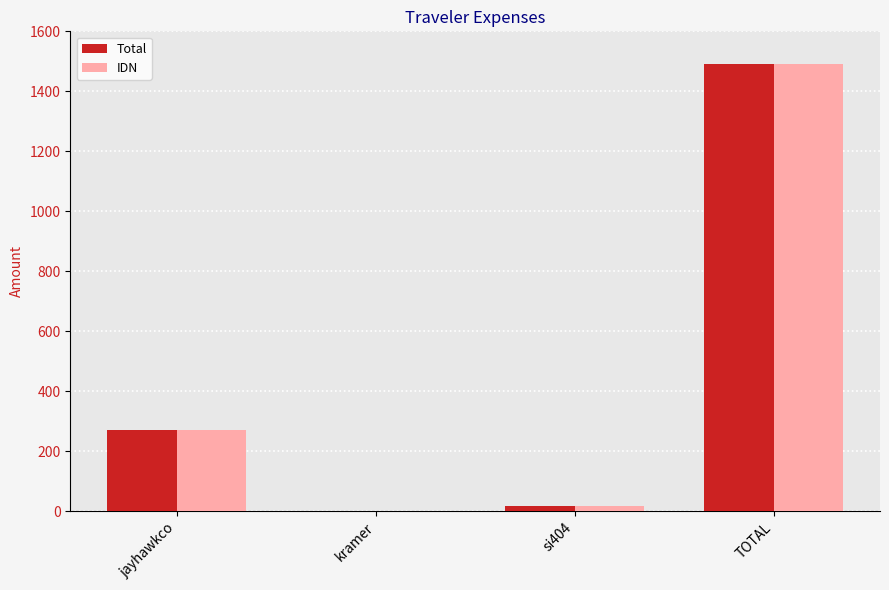

Which category has the highest value across all series?

TOTAL